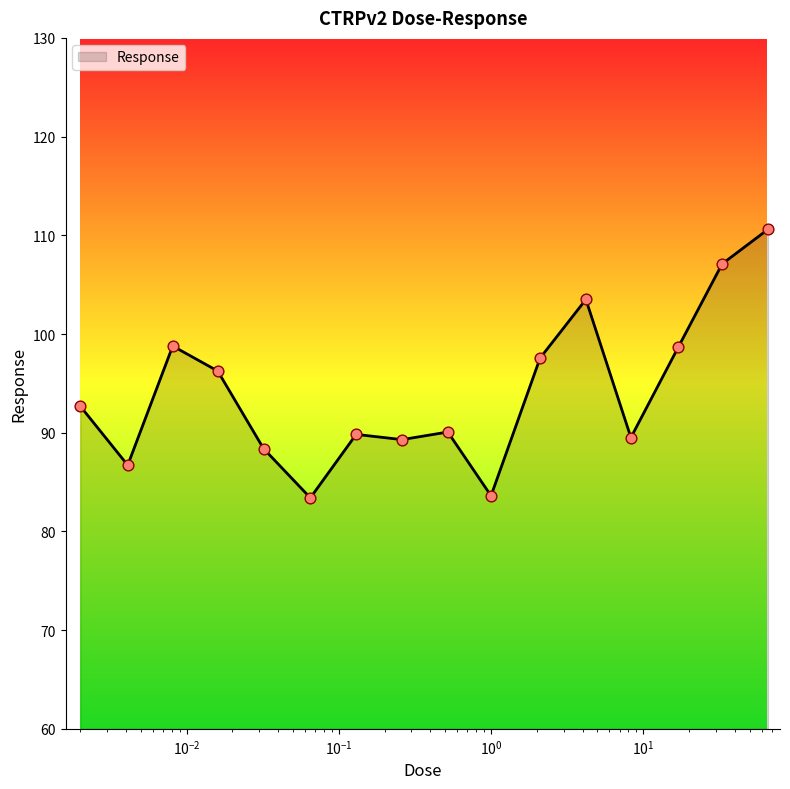

What is the difference between the maximum and minimum values?

27.2